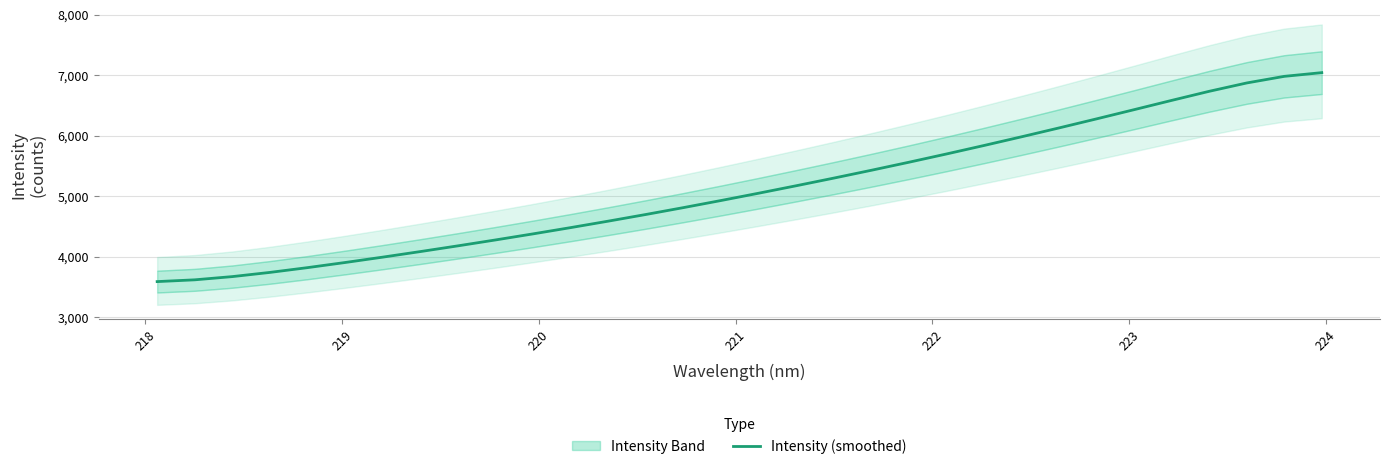

The value at 222 is 1069.2. True or false?

False